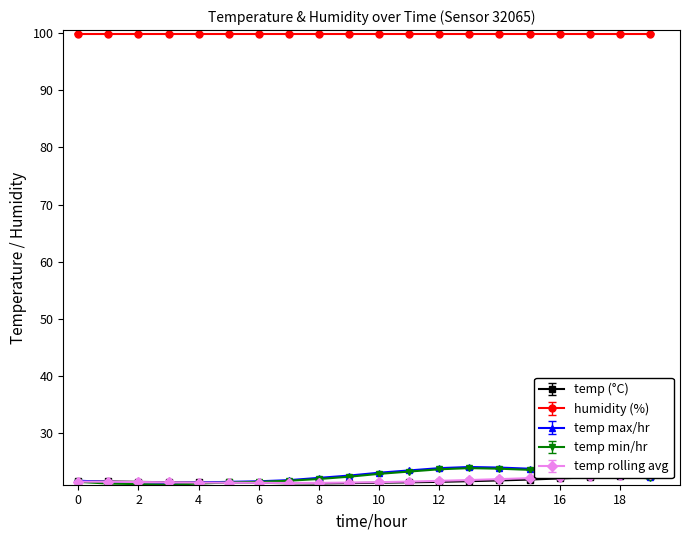

What is the sum of all humidity values?

1998.0